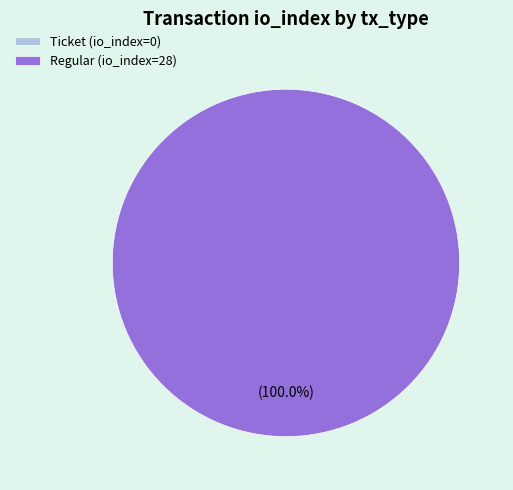

Combined, do Ticket (io_index=0) and Regular (io_index=28) account for over 50%?

Yes